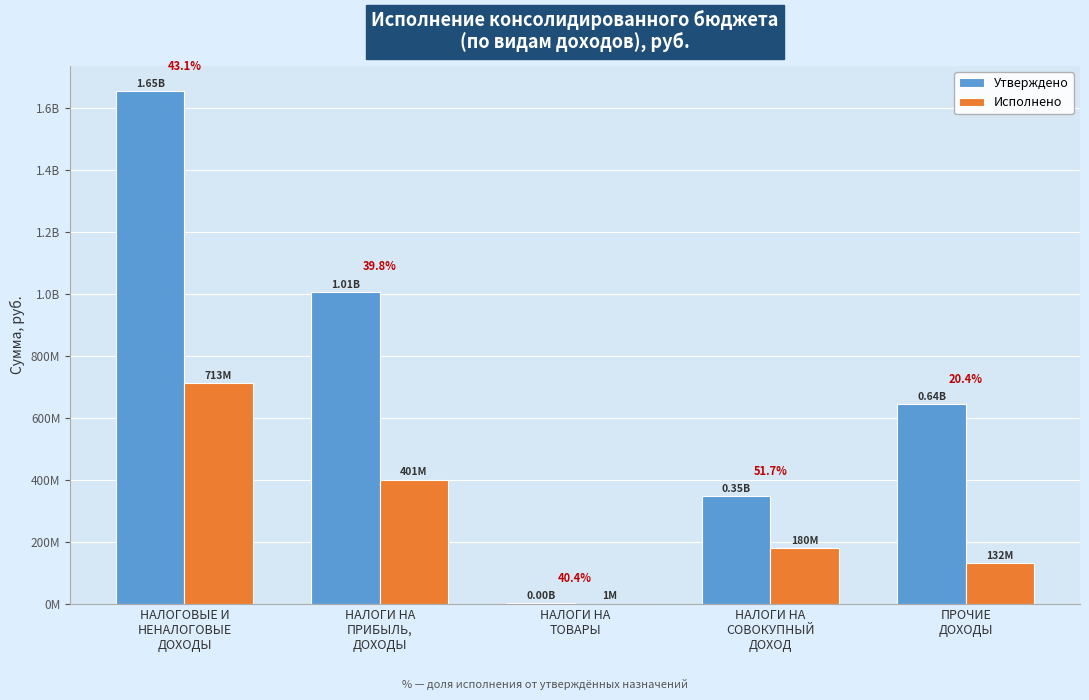

What are all the series names shown in the legend?

Утверждено, Исполнено